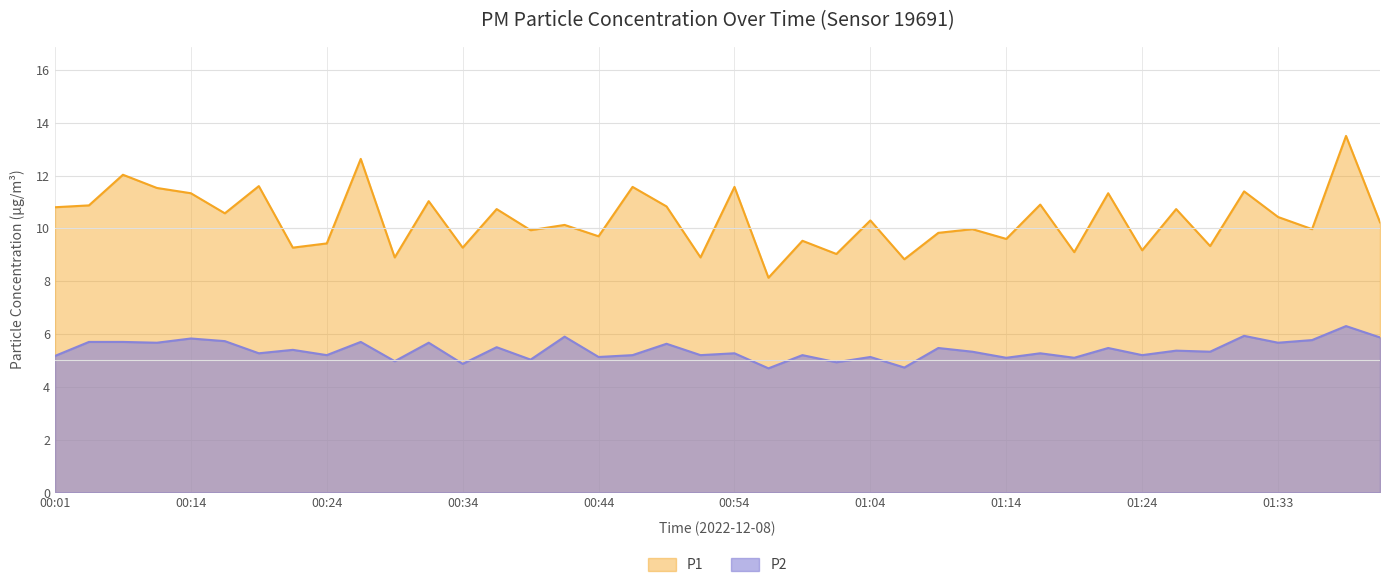

Which series has the widest spread of values?

P1